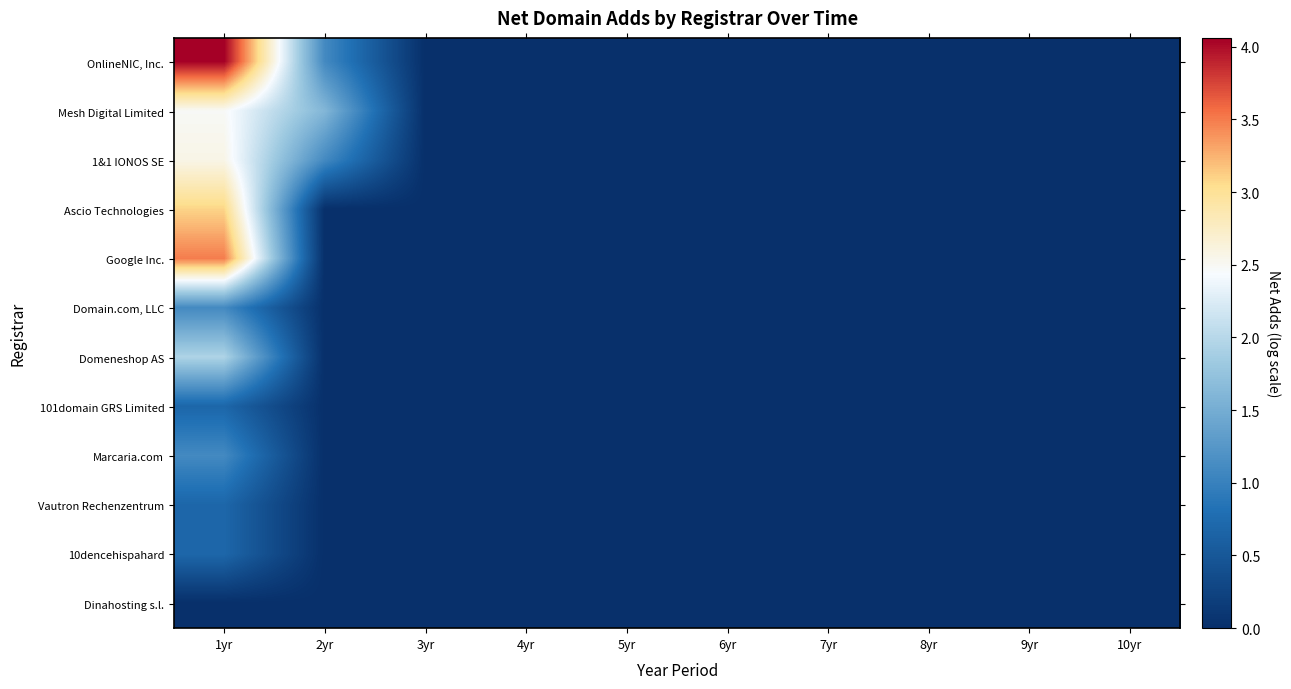

Reading left to right, list all the values displayed in this chart.

OnlineNIC, Inc.: 1yr=4.1	2yr=1.1	3yr=0.0	4yr=0.0	5yr=0.0	6yr=0.0	7yr=0.0	8yr=0.0	9yr=0.0	10yr=0.0
Mesh Digital Limited: 1yr=2.5	2yr=1.6	3yr=0.0	4yr=0.0	5yr=0.0	6yr=0.0	7yr=0.0	8yr=0.0	9yr=0.0	10yr=0.0
1&1 IONOS SE: 1yr=2.6	2yr=1.1	3yr=0.0	4yr=0.0	5yr=0.0	6yr=0.0	7yr=0.0	8yr=0.0	9yr=0.0	10yr=0.0
Ascio Technologies: 1yr=3.1	2yr=0.0	3yr=0.0	4yr=0.0	5yr=0.0	6yr=0.0	7yr=0.0	8yr=0.0	9yr=0.0	10yr=0.0
Google Inc.: 1yr=3.5	2yr=0.0	3yr=0.0	4yr=0.0	5yr=0.0	6yr=0.0	7yr=0.0	8yr=0.0	9yr=0.0	10yr=0.0
Domain.com, LLC: 1yr=1.1	2yr=0.0	3yr=0.0	4yr=0.0	5yr=0.0	6yr=0.0	7yr=0.0	8yr=0.0	9yr=0.0	10yr=0.0
Domeneshop AS: 1yr=1.9	2yr=0.0	3yr=0.0	4yr=0.0	5yr=0.0	6yr=0.0	7yr=0.0	8yr=0.0	9yr=0.0	10yr=0.0
101domain GRS Limited: 1yr=0.7	2yr=0.0	3yr=0.0	4yr=0.0	5yr=0.0	6yr=0.0	7yr=0.0	8yr=0.0	9yr=0.0	10yr=0.0
Marcaria.com: 1yr=1.1	2yr=0.0	3yr=0.0	4yr=0.0	5yr=0.0	6yr=0.0	7yr=0.0	8yr=0.0	9yr=0.0	10yr=0.0
Vautron Rechenzentrum: 1yr=0.7	2yr=0.0	3yr=0.0	4yr=0.0	5yr=0.0	6yr=0.0	7yr=0.0	8yr=0.0	9yr=0.0	10yr=0.0
10dencehispahard: 1yr=0.7	2yr=0.0	3yr=0.0	4yr=0.0	5yr=0.0	6yr=0.0	7yr=0.0	8yr=0.0	9yr=0.0	10yr=0.0
Dinahosting s.l.: 1yr=0.0	2yr=0.0	3yr=0.0	4yr=0.0	5yr=0.0	6yr=0.0	7yr=0.0	8yr=0.0	9yr=0.0	10yr=0.0